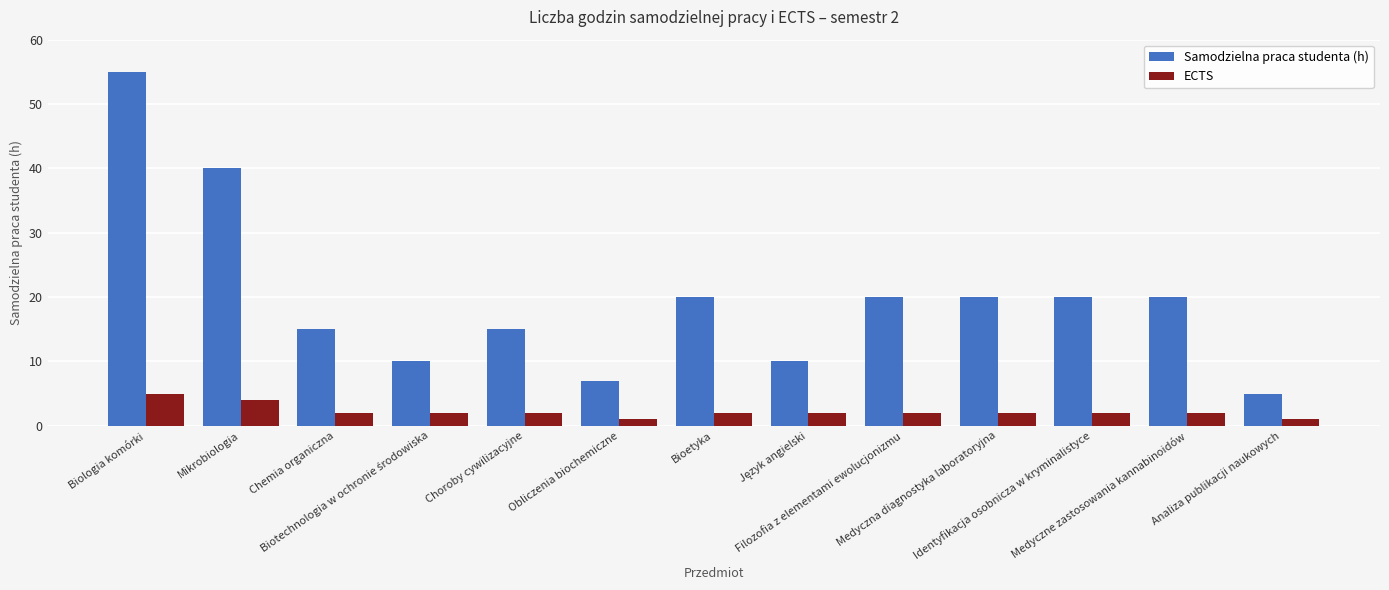

What is the maximum value shown in the chart?

55